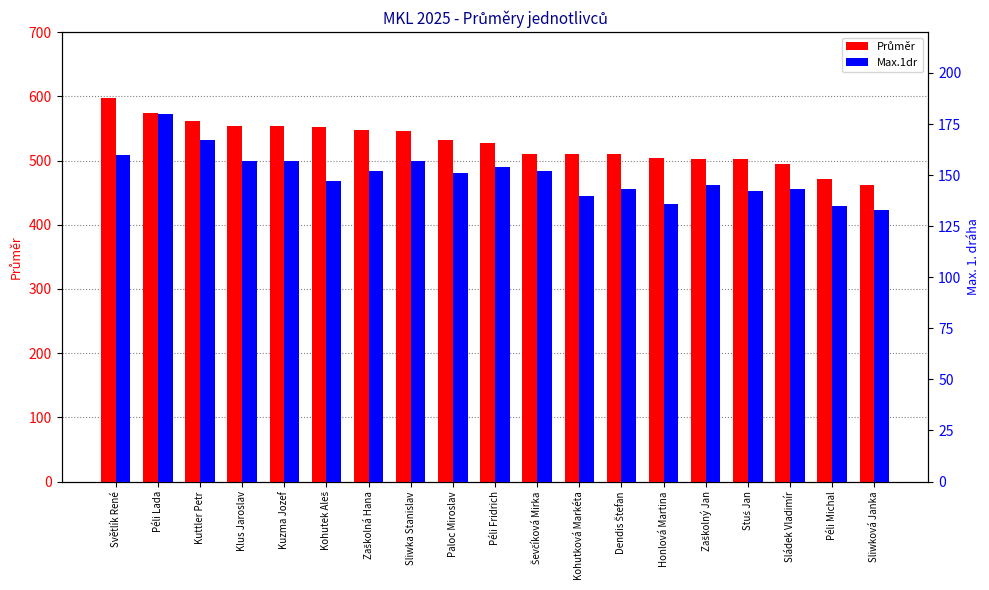

List the series in order of their peak value, highest first.

Průměr, Max.1dr